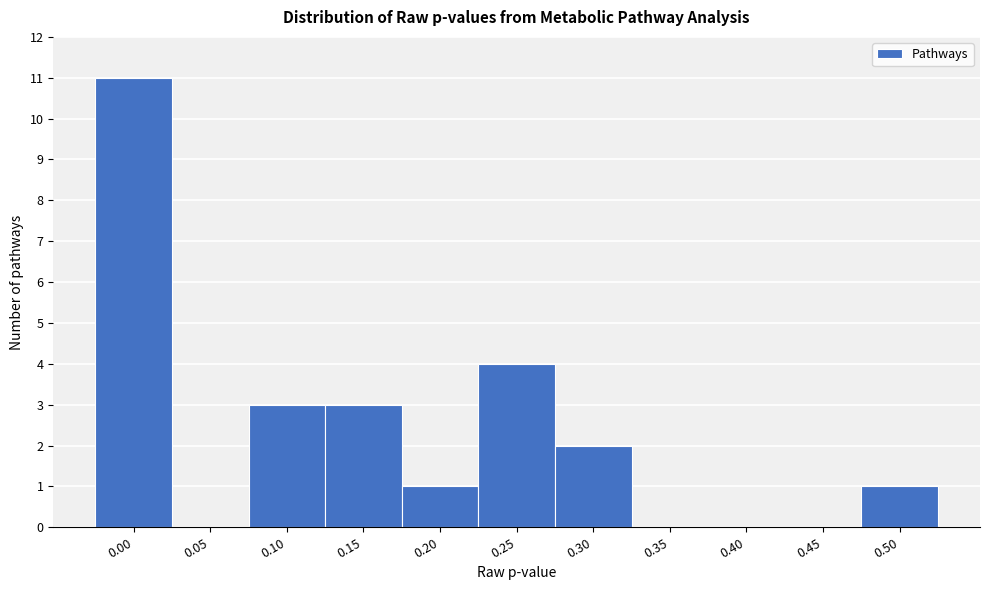

Reading left to right, list all the values displayed in this chart.

0.00=11	0.05=0	0.10=3	0.15=3	0.20=1	0.25=4	0.30=2	0.35=0	0.40=0	0.45=0	0.50=1